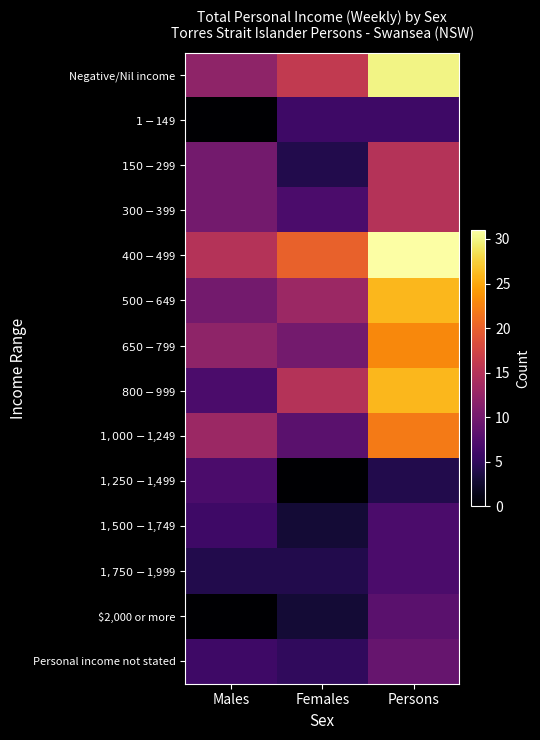

At how many categories does at least one series exceed 30?

1